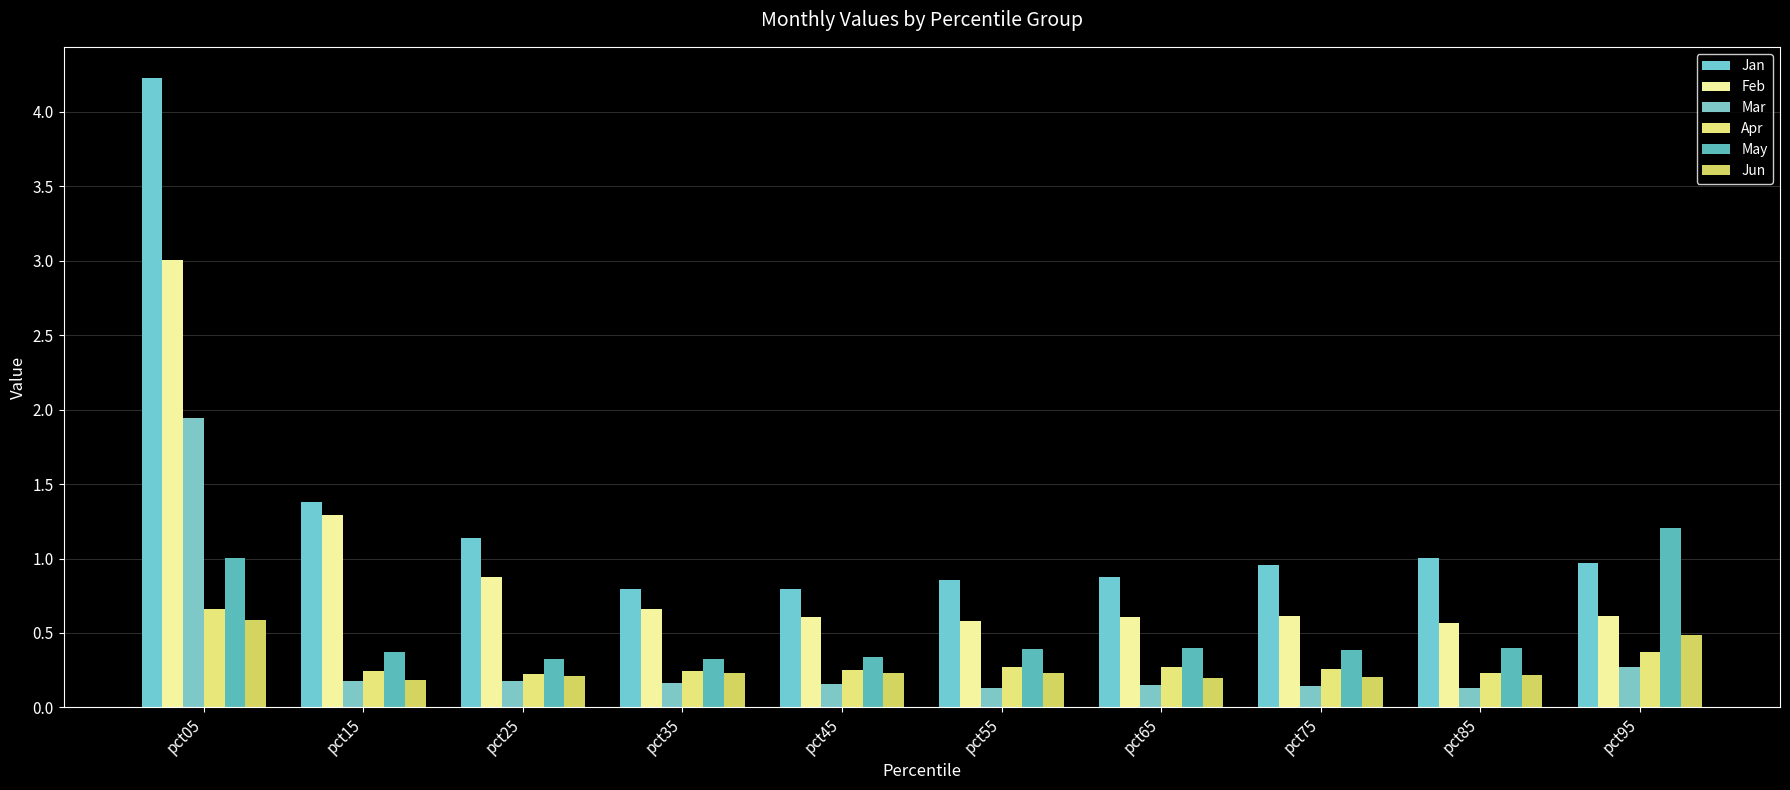

Rank the series at pct05 from highest to lowest value.

Jan, Feb, Mar, May, Apr, Jun